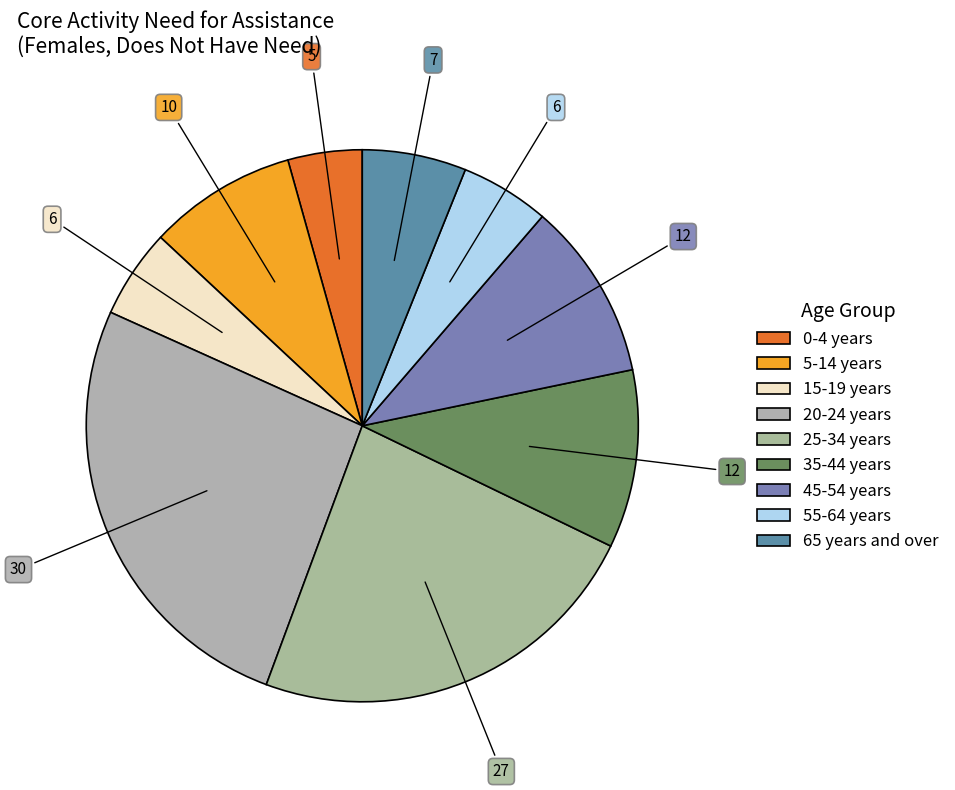

The 65 years and over slice represents 6% of the pie. True or false?

True